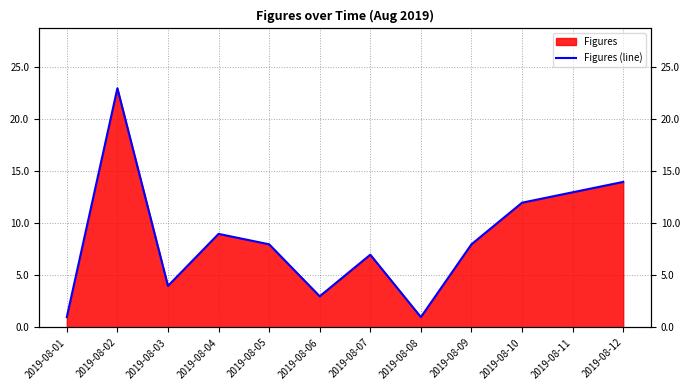

What is the difference between the values at 2019-08-01 and 2019-08-11?

12